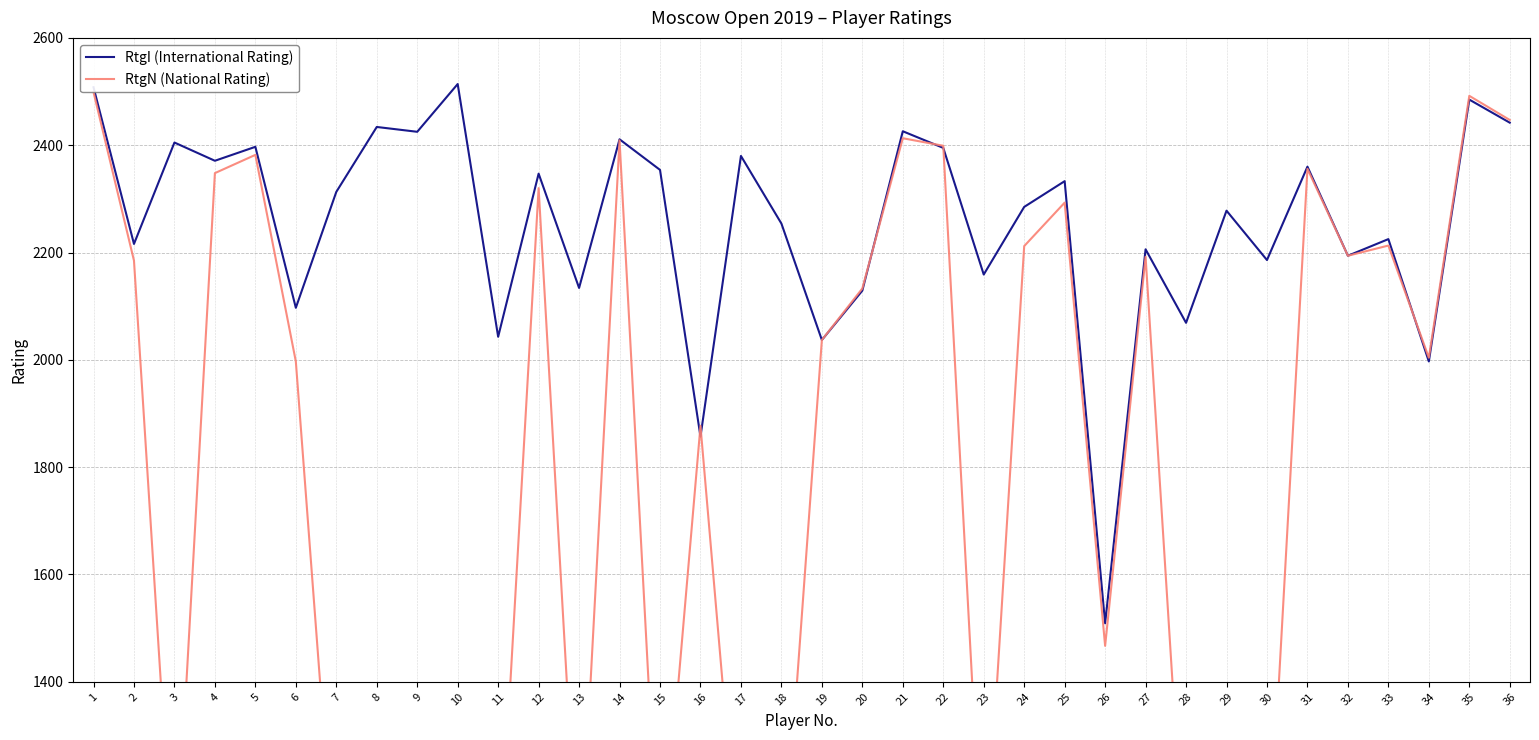

True or false: RtgI (International Rating) and RtgN (National Rating) cross at least once.

True